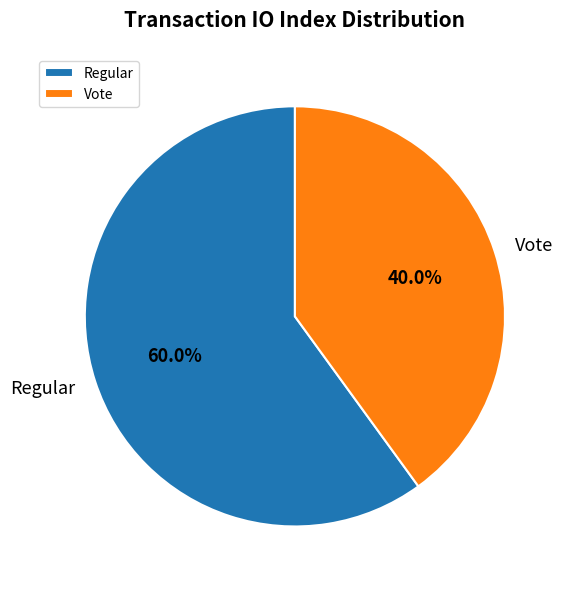

To the nearest percent, what portion does Regular represent?

60%